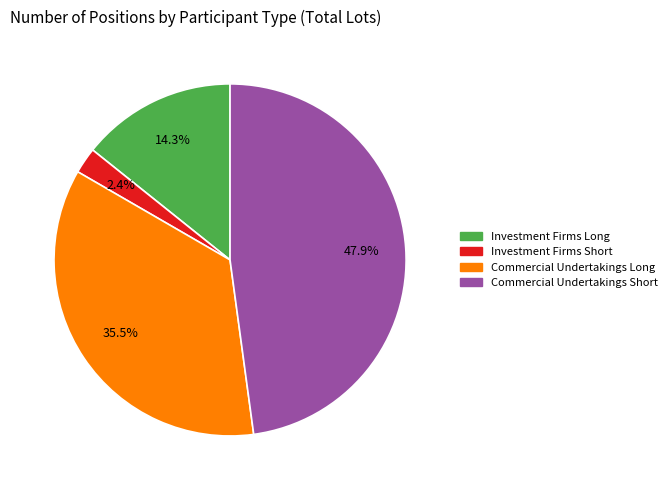

Is the sum of Commercial Undertakings Long and Commercial Undertakings Short greater than half?

Yes